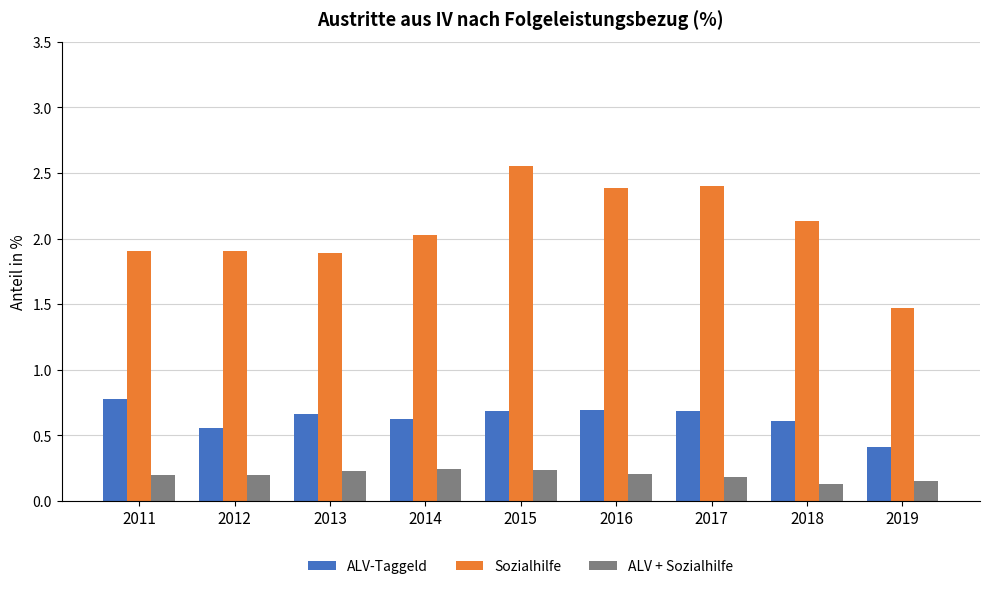

List the series in order of their peak value, highest first.

Sozialhilfe, ALV-Taggeld, ALV + Sozialhilfe